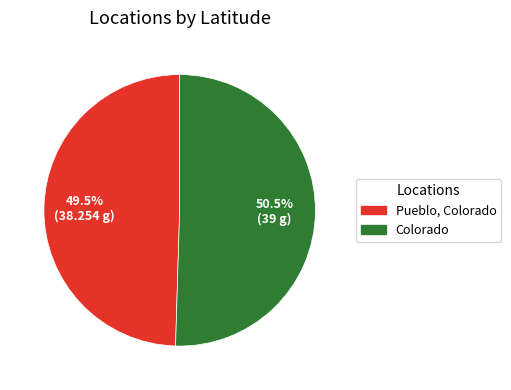

Does Pueblo, Colorado account for over 50% of the chart?

No